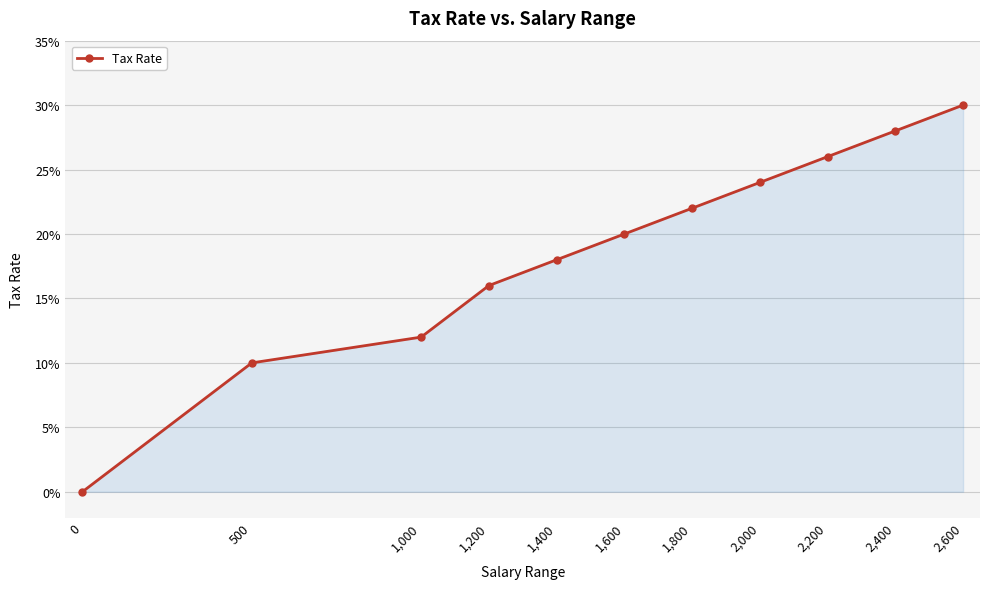

Is this an area chart (filled region under the line)?

Yes